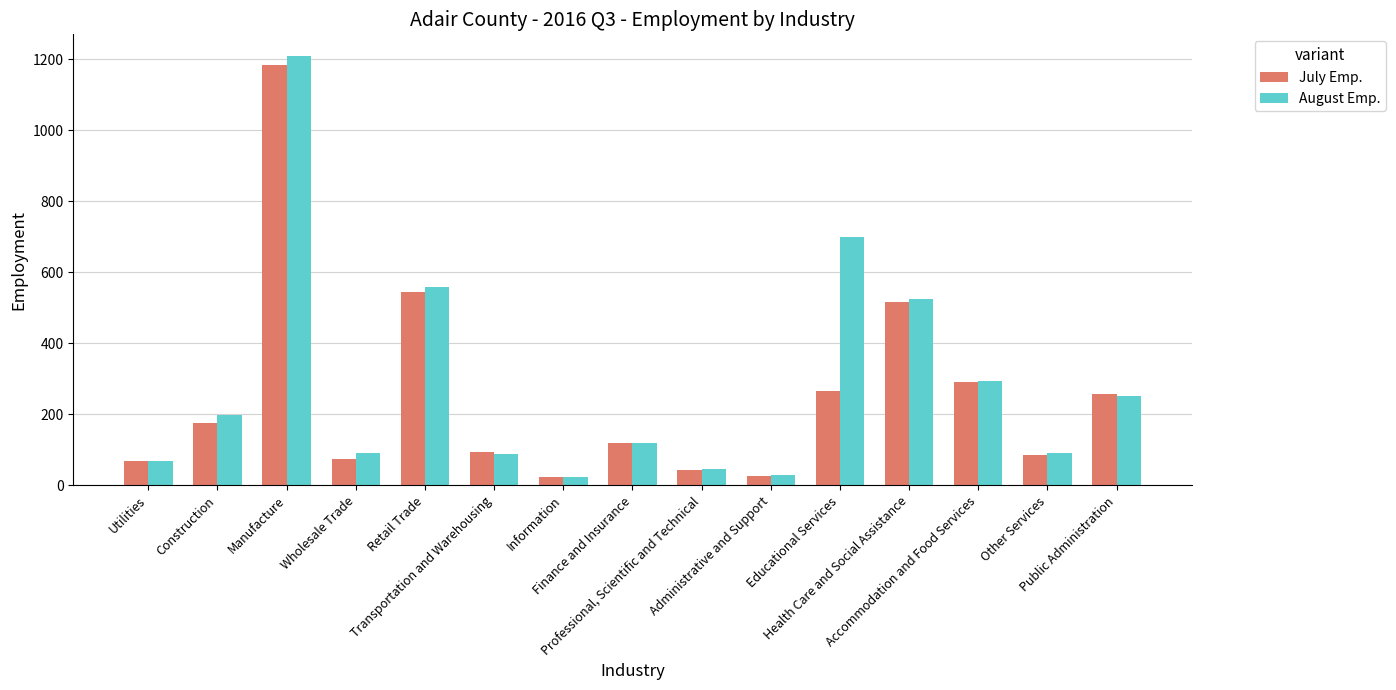

What is the sum of the August Emp. values at Construction and Finance and Insurance?

316